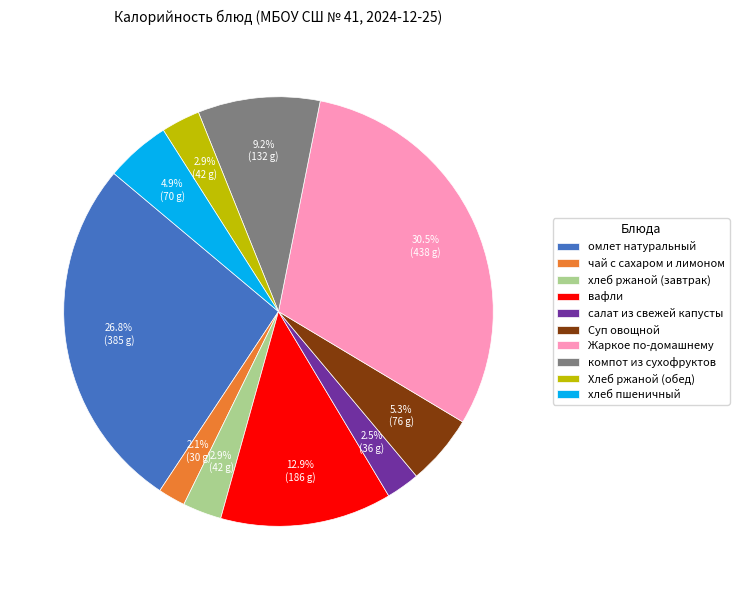

Is there any slice that represents more than half of the pie?

No